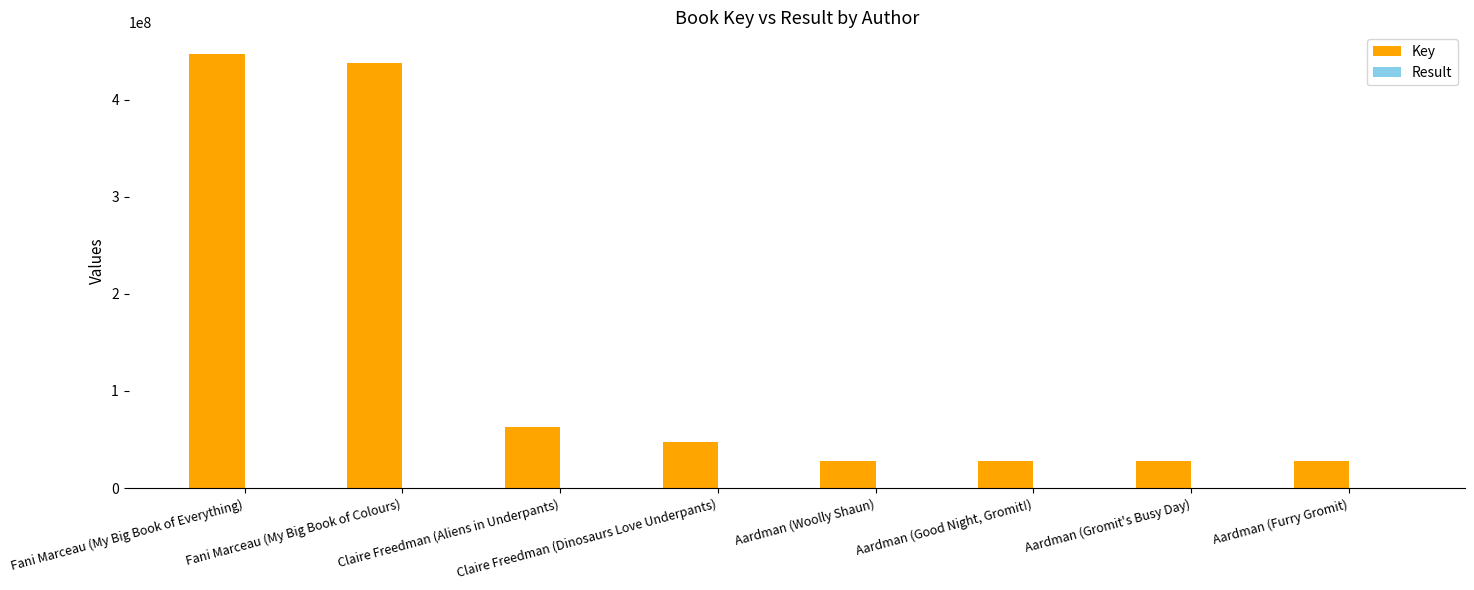

Which series has the largest total across all categories?

Key